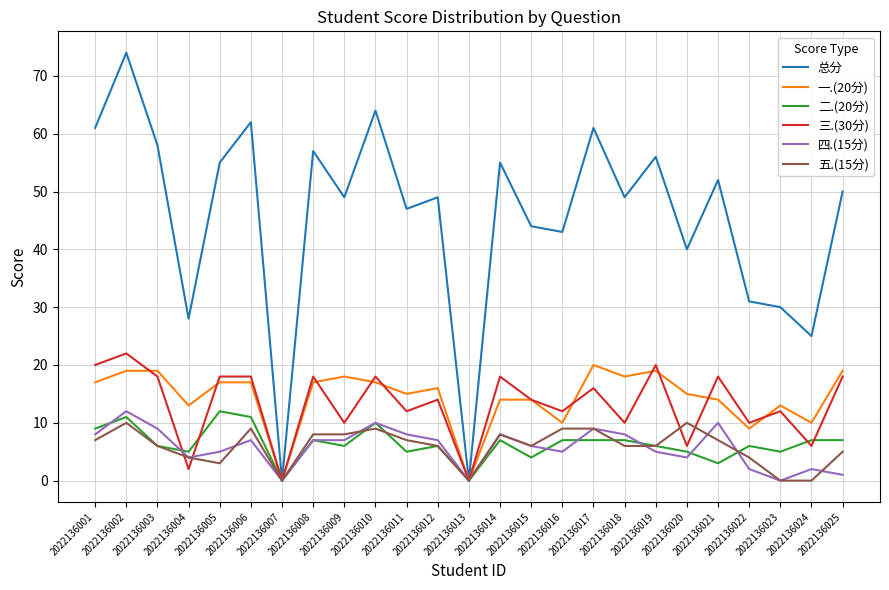

What is the greatest value displayed?

74